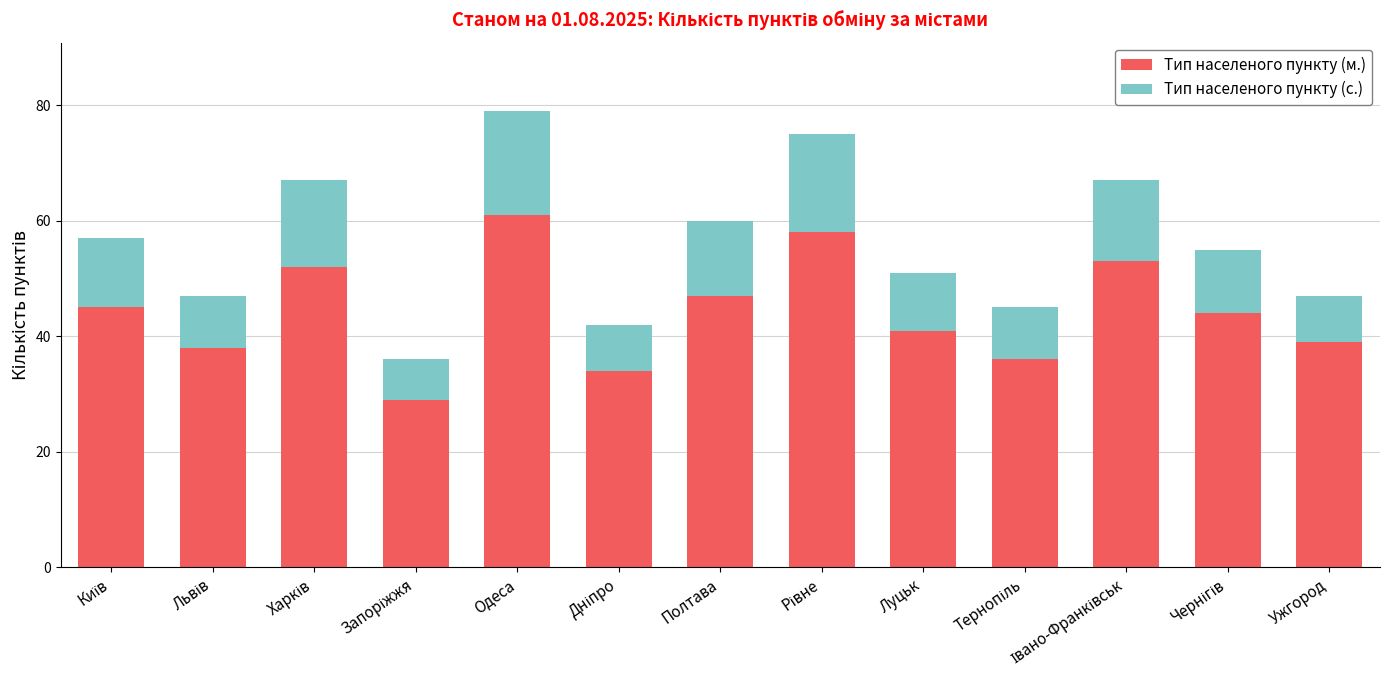

What is the average value of the Тип населеного пункту (м.) series?

44